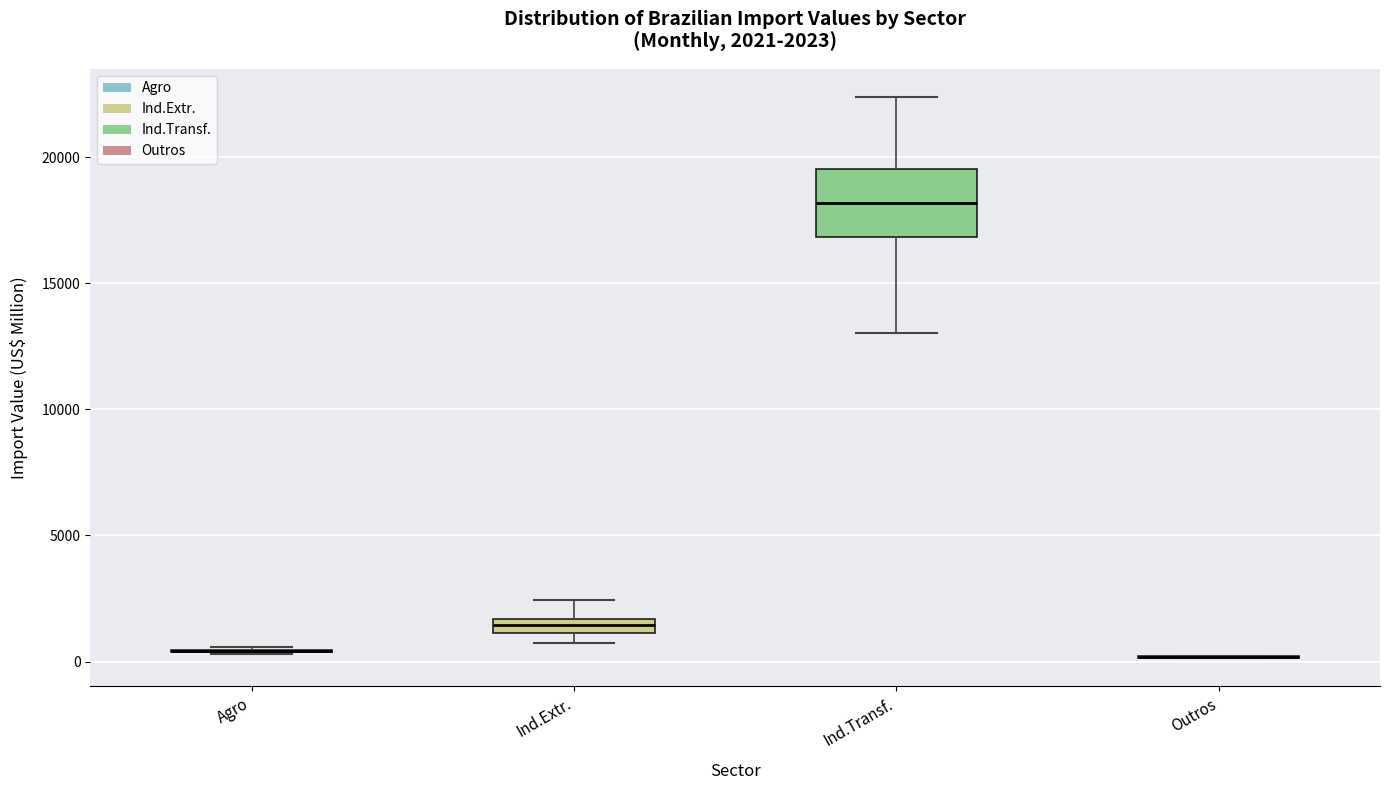

Comparing the boxes themselves (not the whiskers), which one is the tallest?

Ind.Transf.